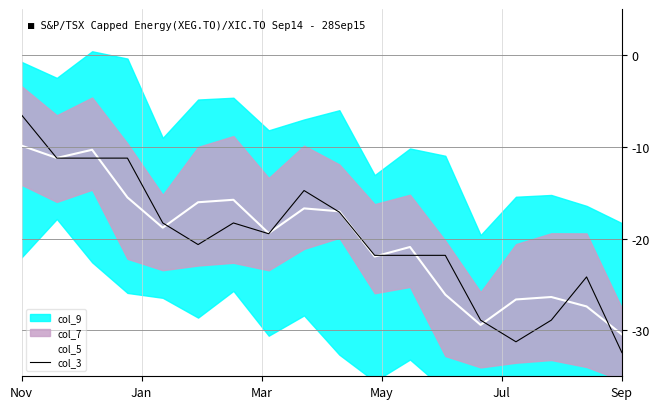

Which category has the lowest value in the col_5 series?

Sep